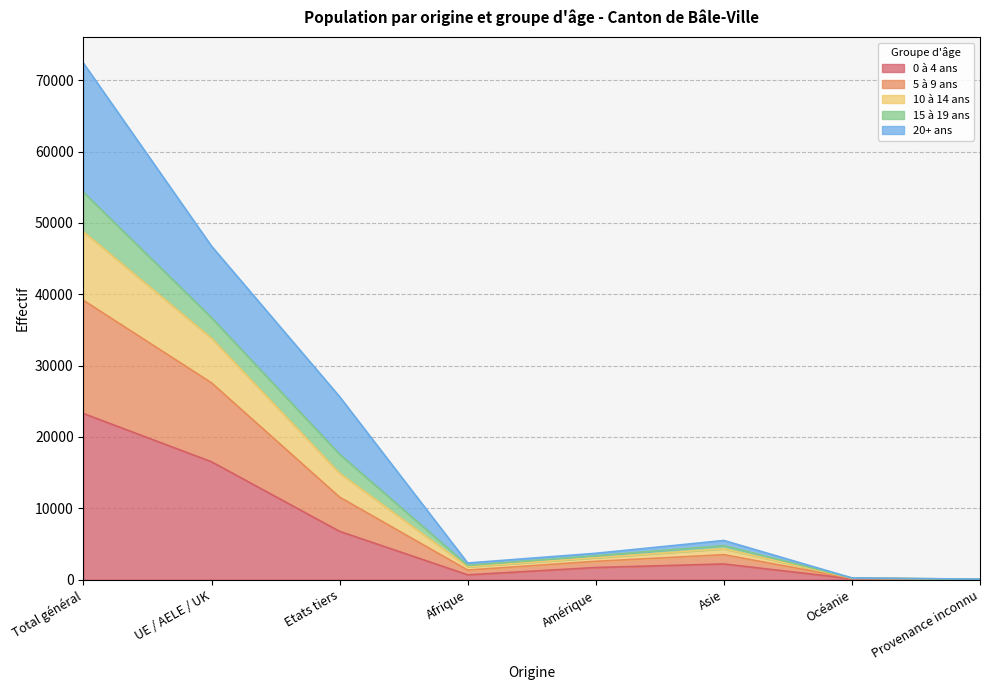

Where does the 5 à 9 ans series first go above 4328?

Total général